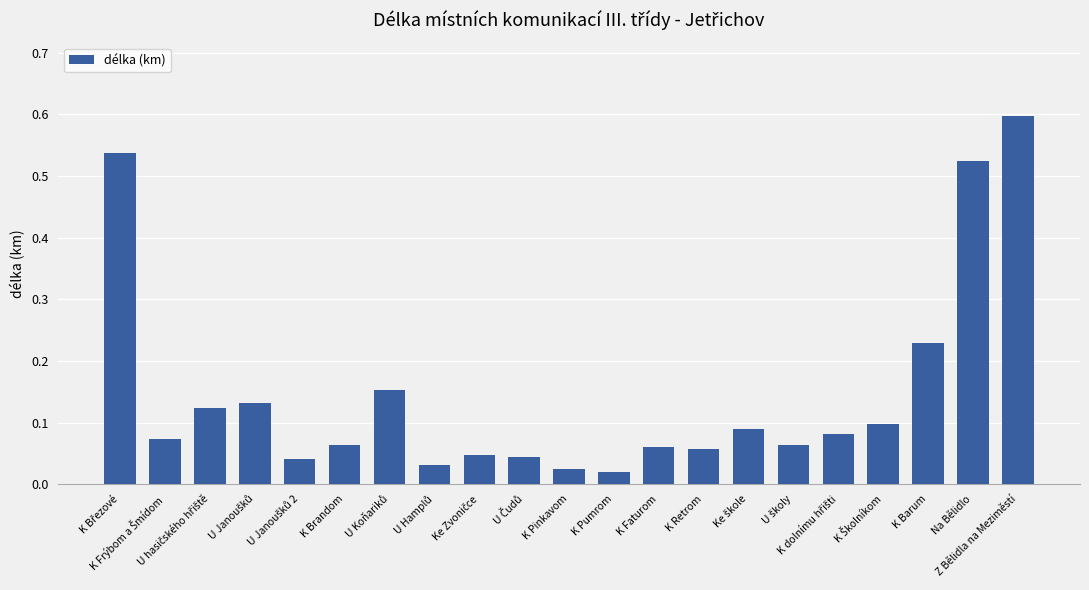

What is the difference between the maximum and minimum values?

0.6